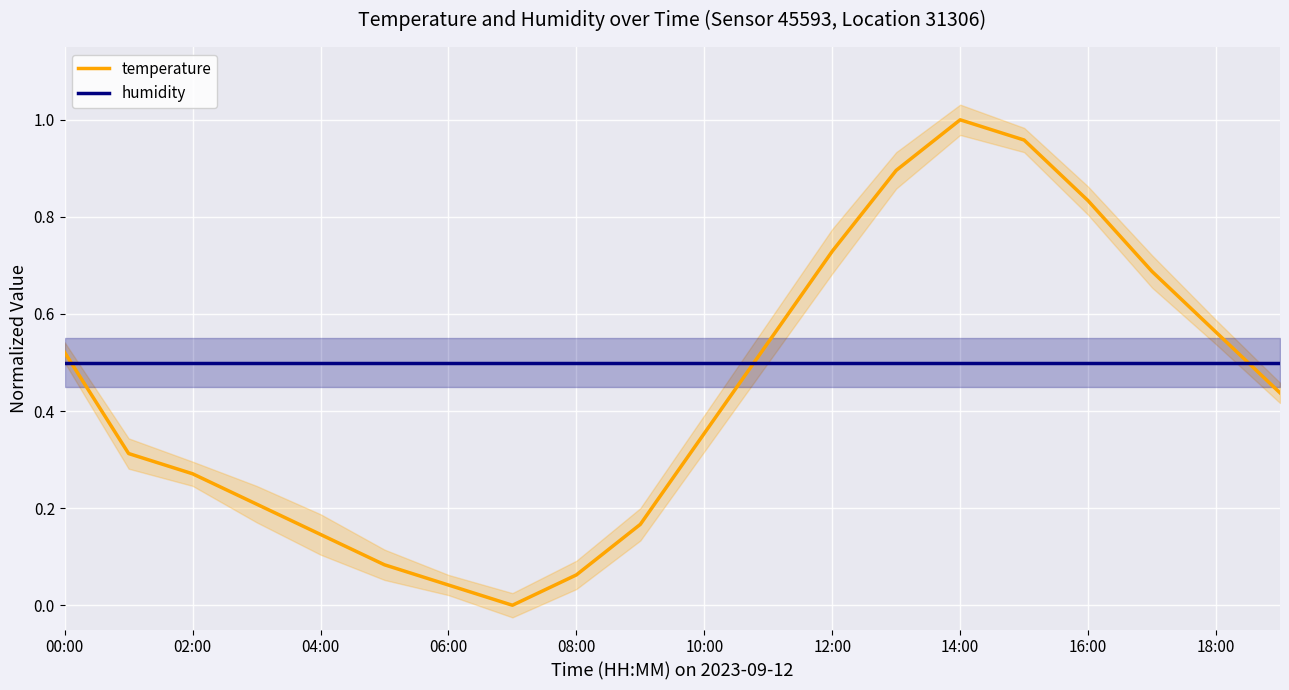

Which series has the widest spread of values?

temperature